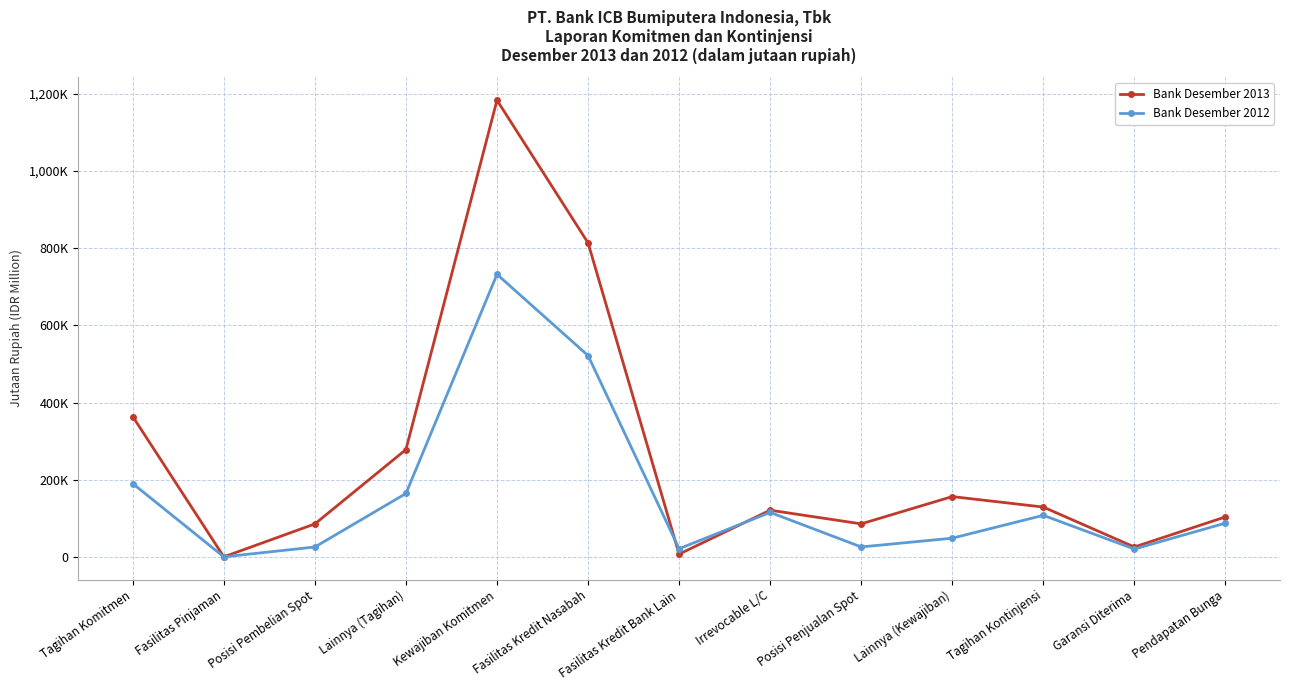

What is the greatest value displayed?

1183672